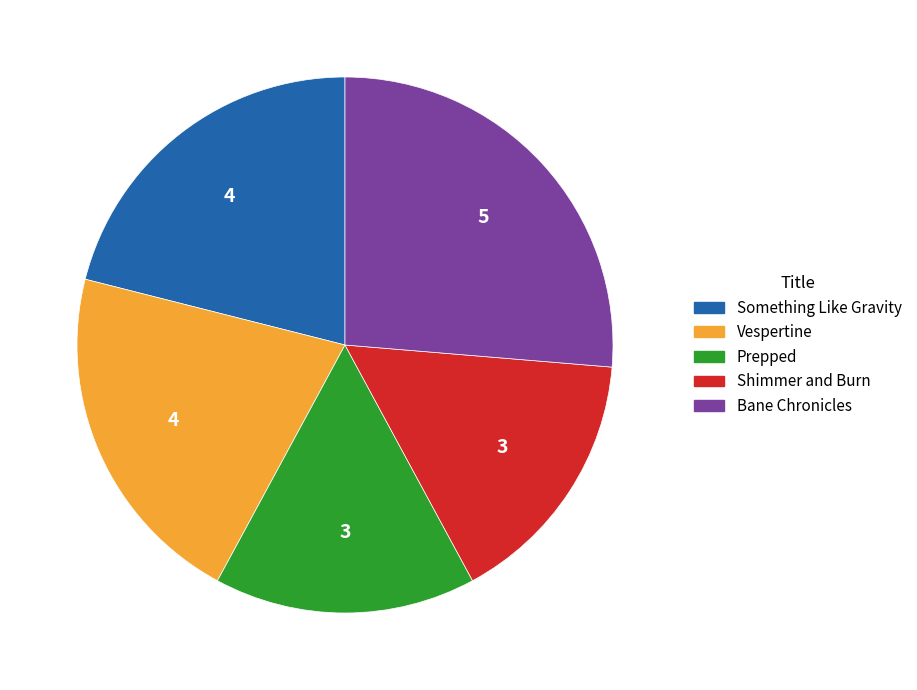

Is it true that Vespertine is 26% of the pie?

False